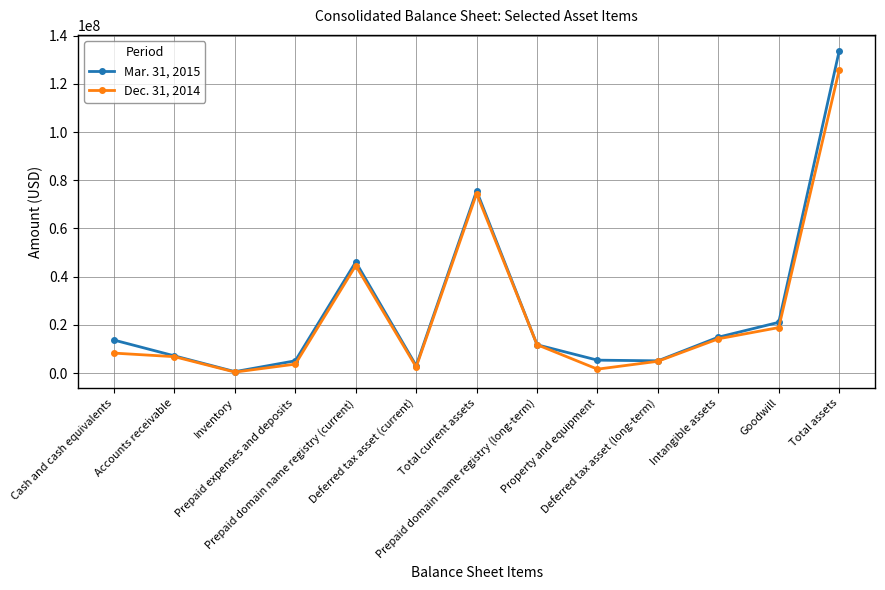

What is the label of the 9th point from the right?

Prepaid domain name registry (current)